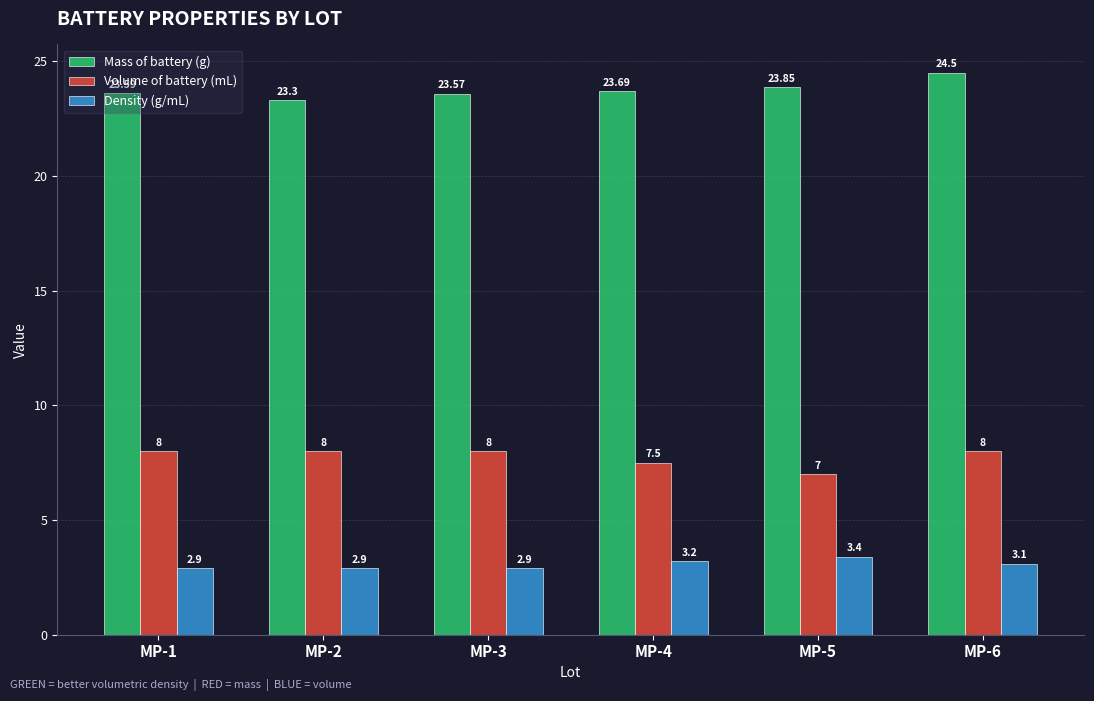

How many distinct data groups are displayed?

3